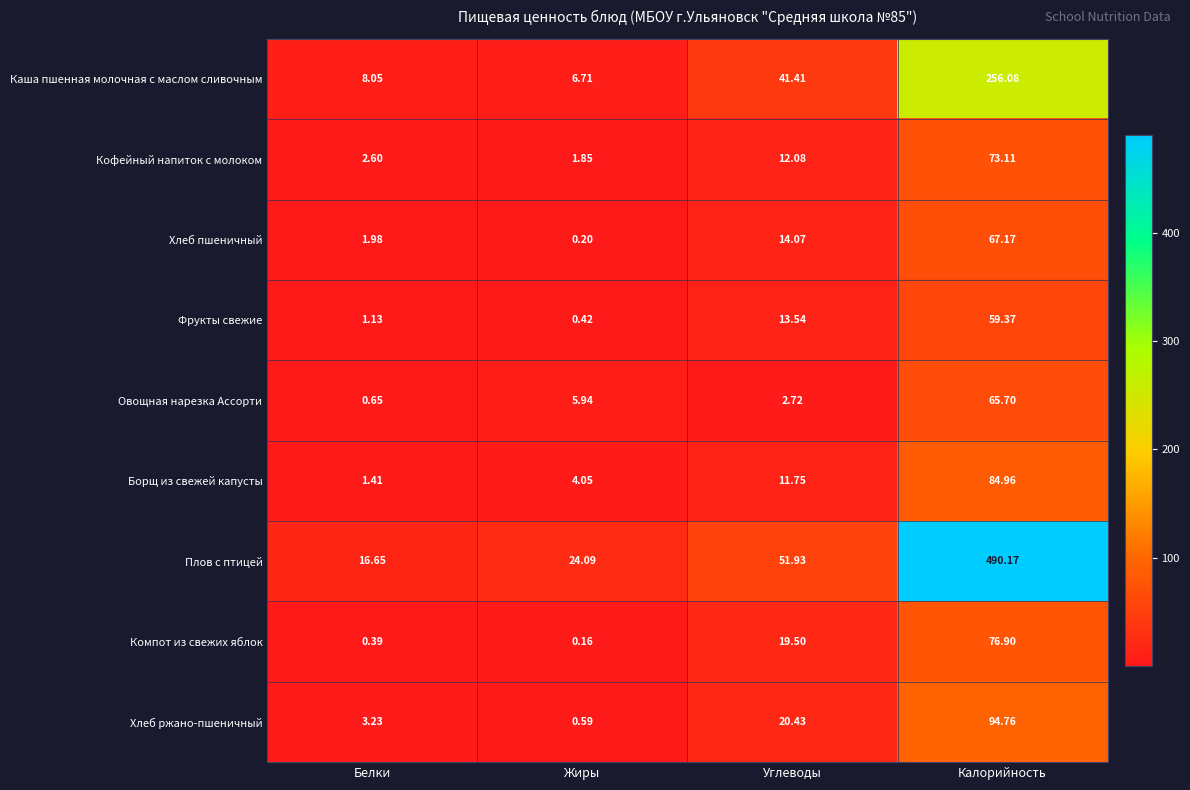

At which category is the sum across all series the highest?

Калорийность